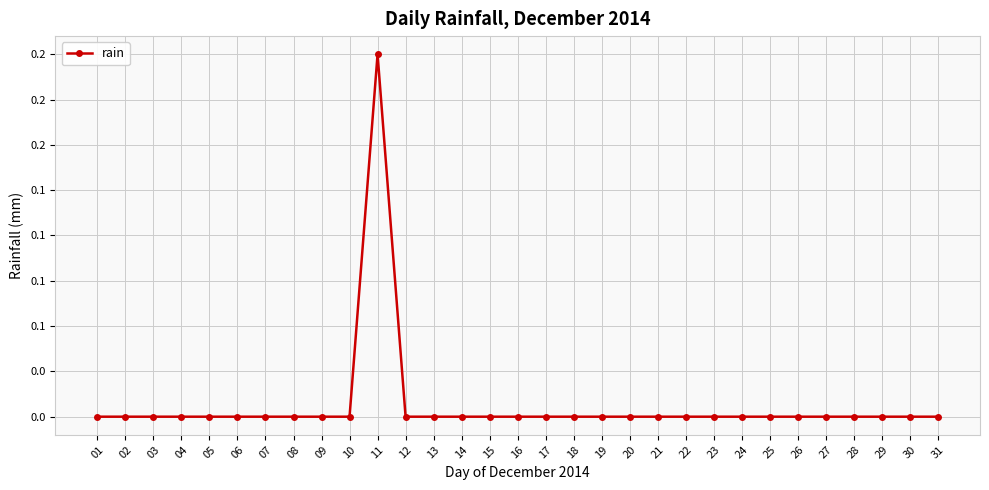

Is this an area chart (filled region under the line)?

No